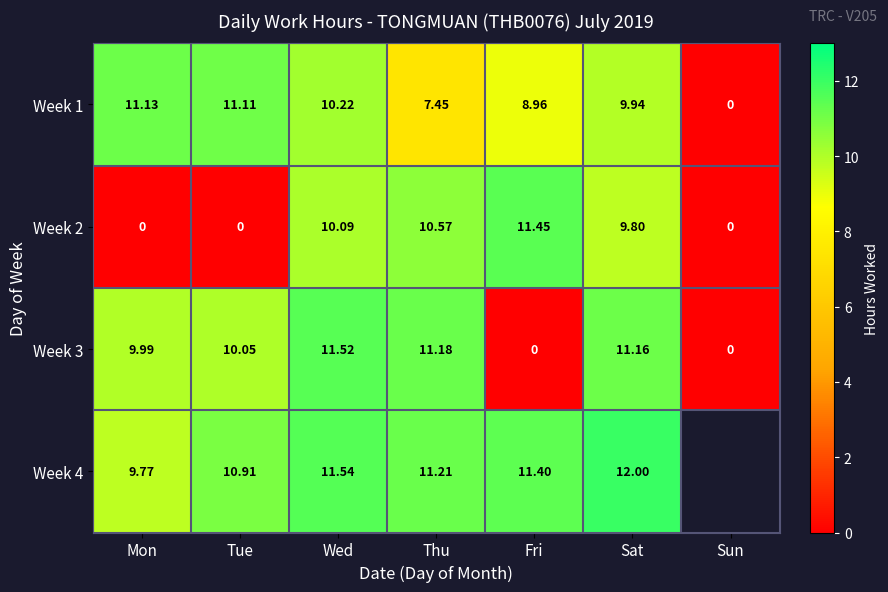

At which label does Week 1 reach its peak?

Mon